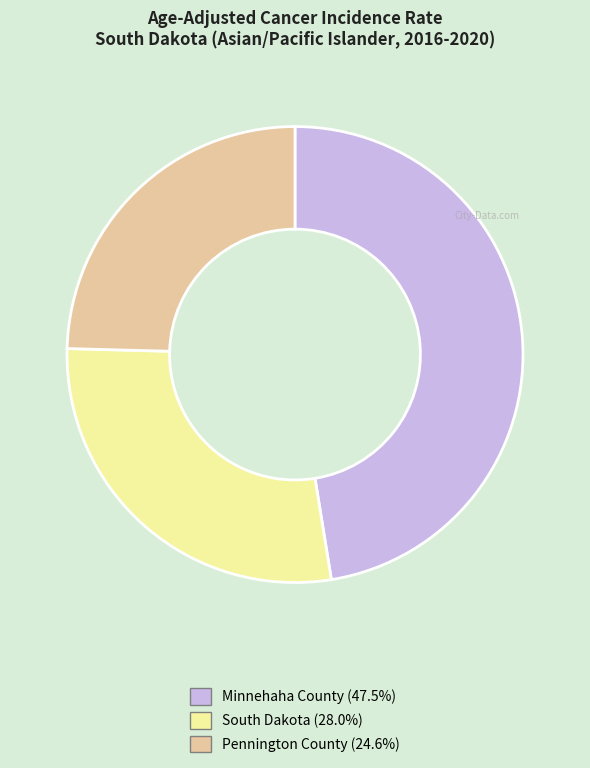

Rank the categories by value from highest to lowest.

Minnehaha County, South Dakota, Pennington County